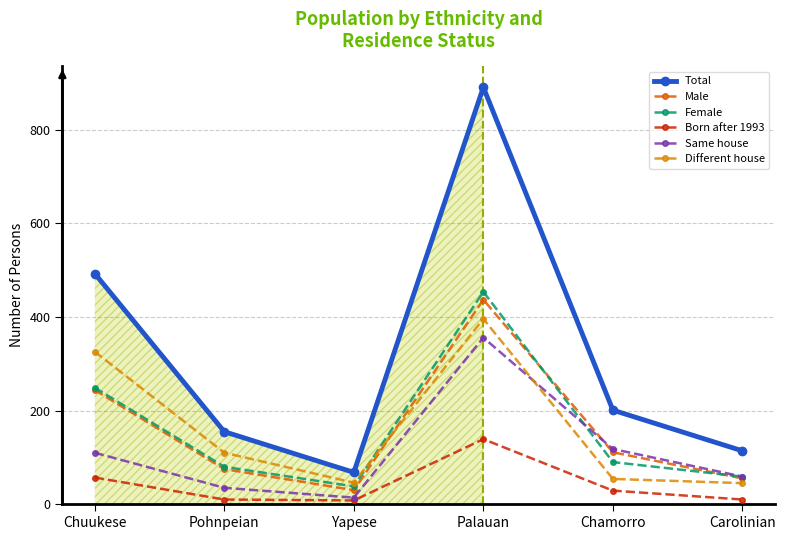

How many values in the Different house series are below 110?

3